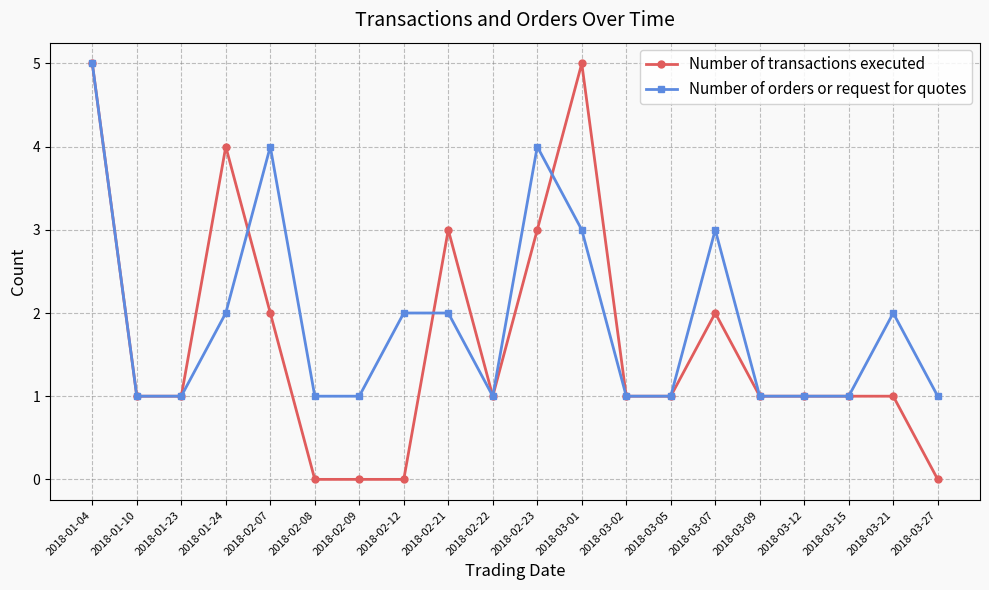

The Number of transactions executed series shows 0 at 2018-02-09. True or false?

True